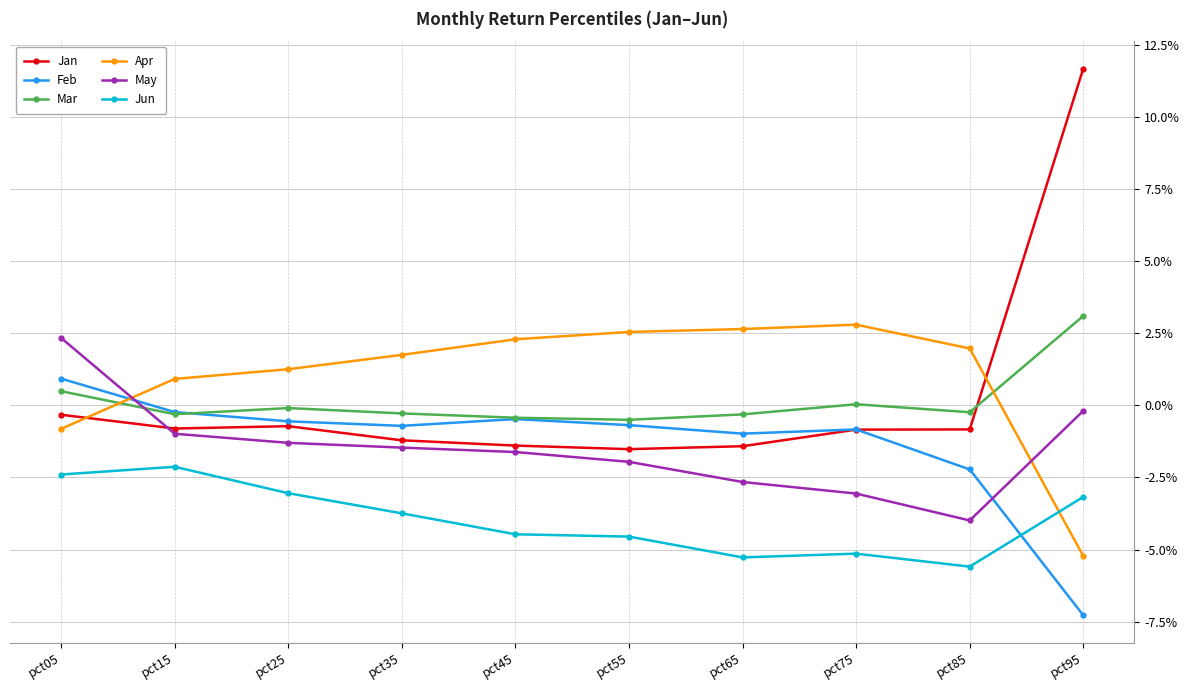

Does the chart have visible grid lines?

Yes